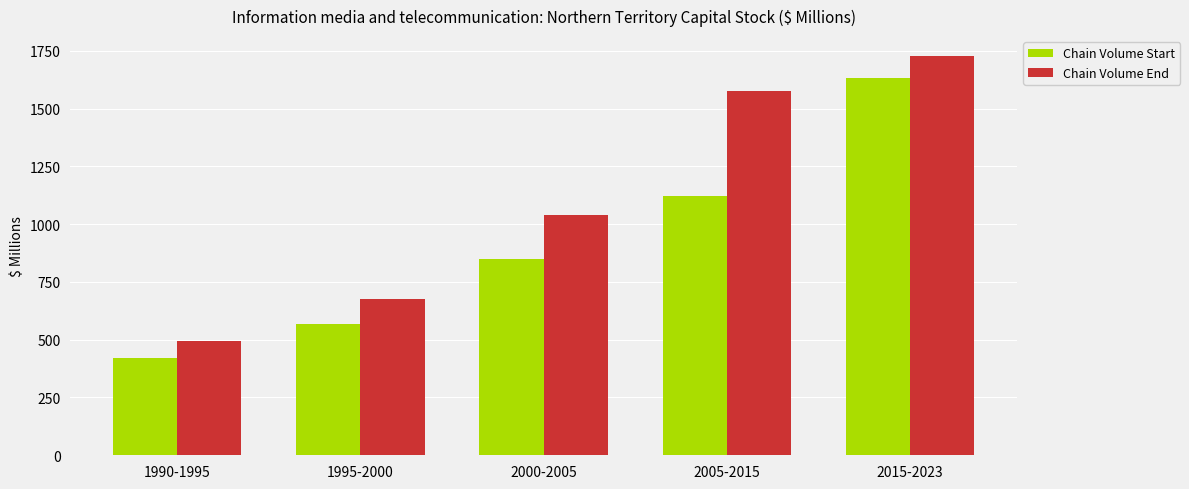

What is the difference between the highest and lowest values at 2015-2023?

93